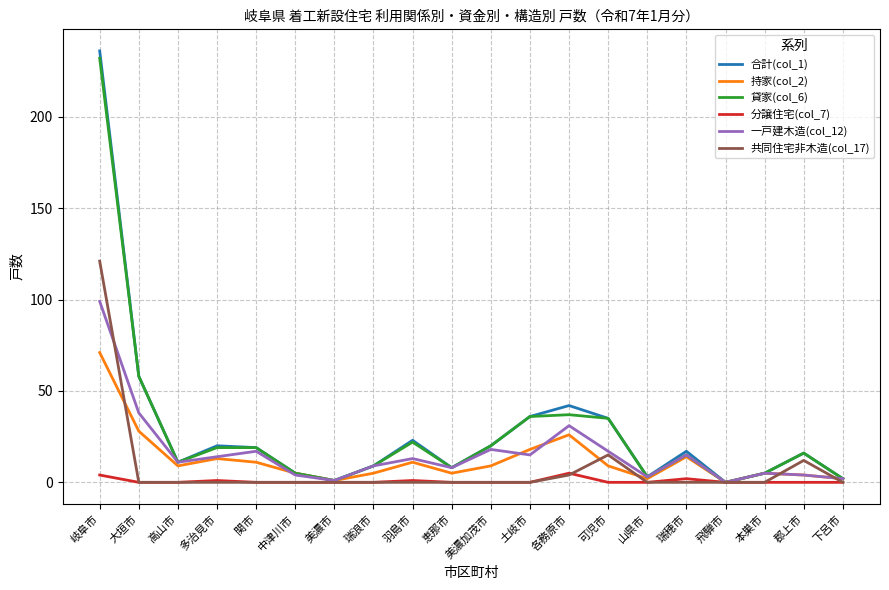

What is the difference between the second highest and minimum values in the 分譲住宅(col_7) series?

4